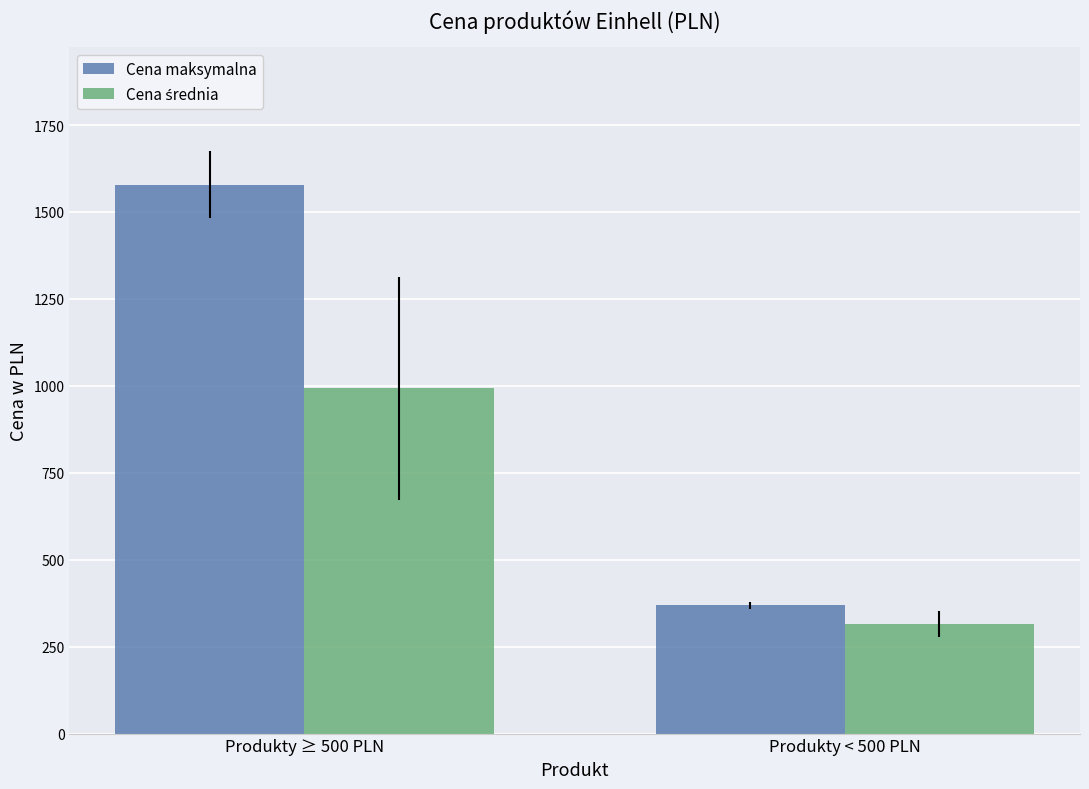

Does the chart contain any negative values?

No